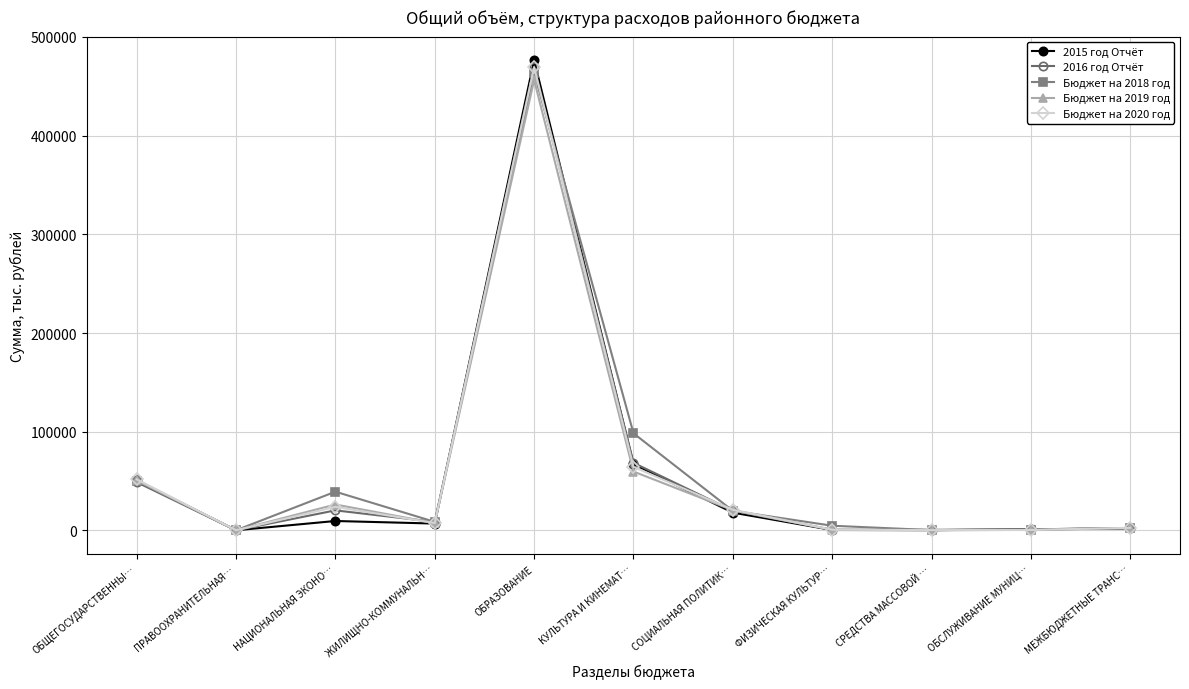

What is the greatest value displayed?

476514.2